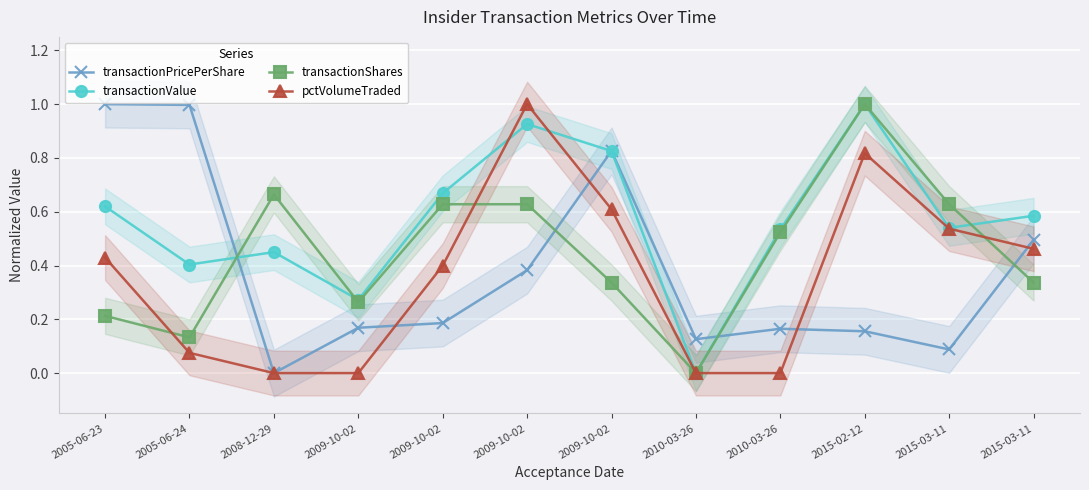

At which category does transactionShares reach its first local peak?

2008-12-29